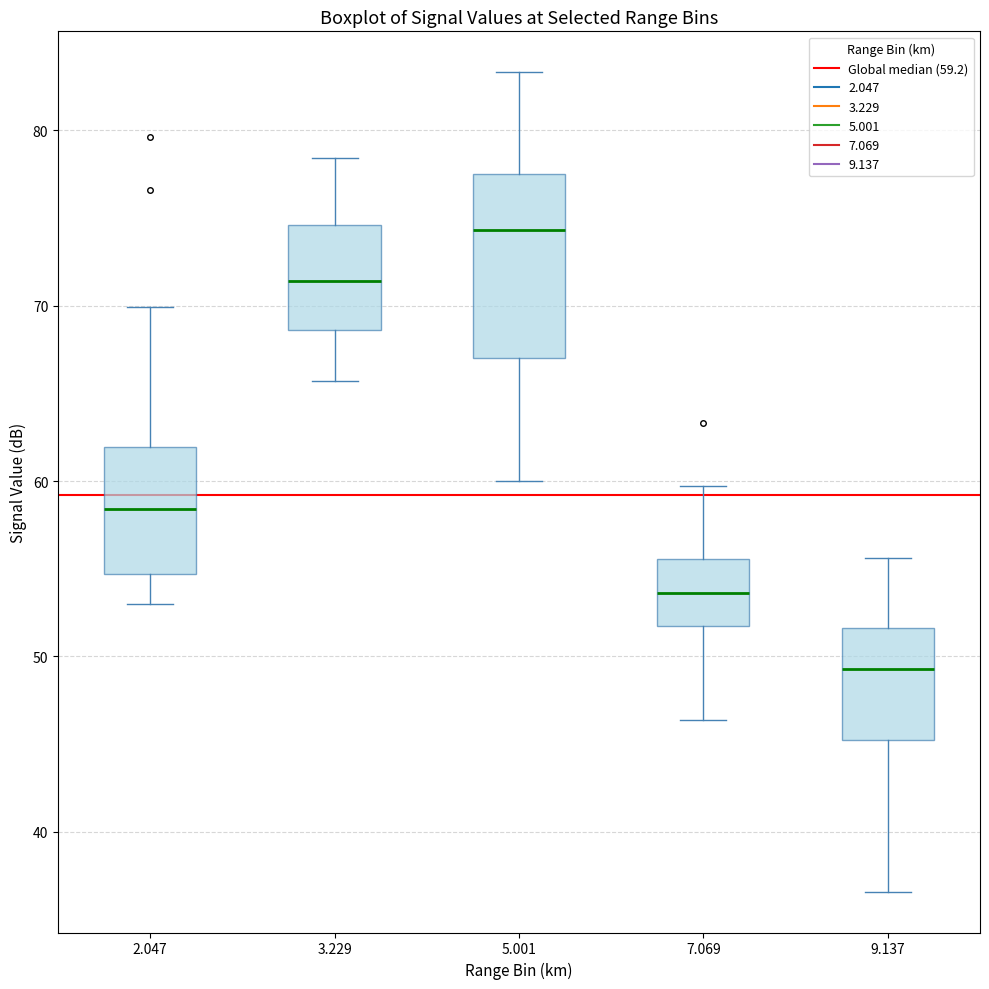

Which box has the lowest median line?

9.137